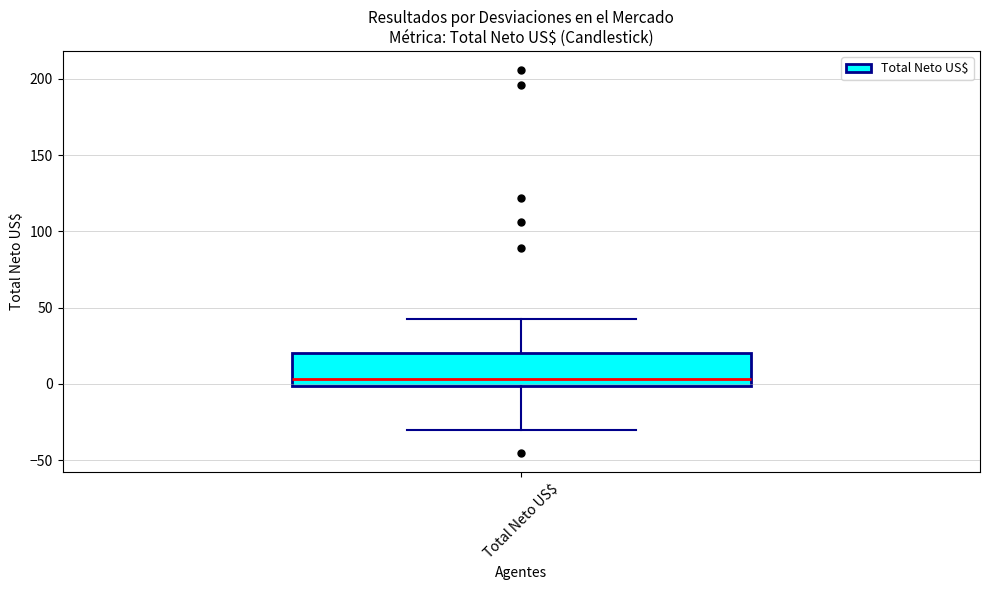

Where does the lower whisker of the box for Total Neto US$ end on the y-axis? The values are not printed on the chart, so give them approximately, as read against the axis.

-30